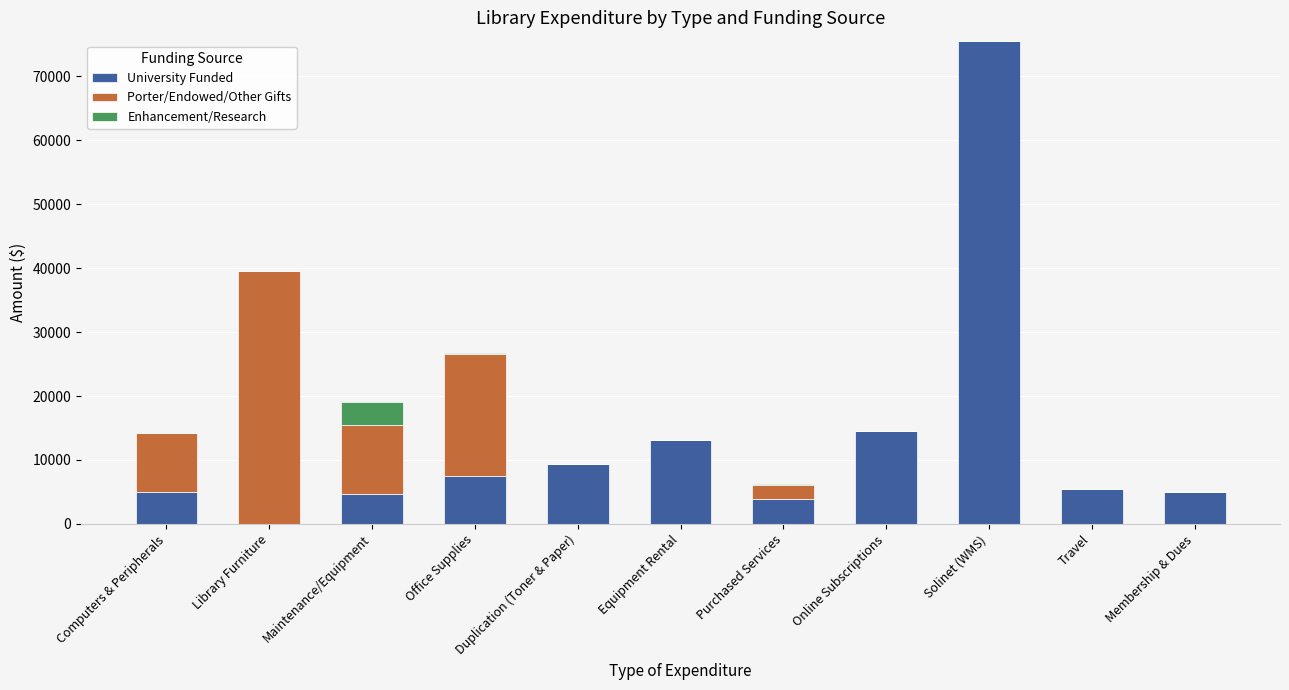

What is the average value of the University Funded series?

13092.1